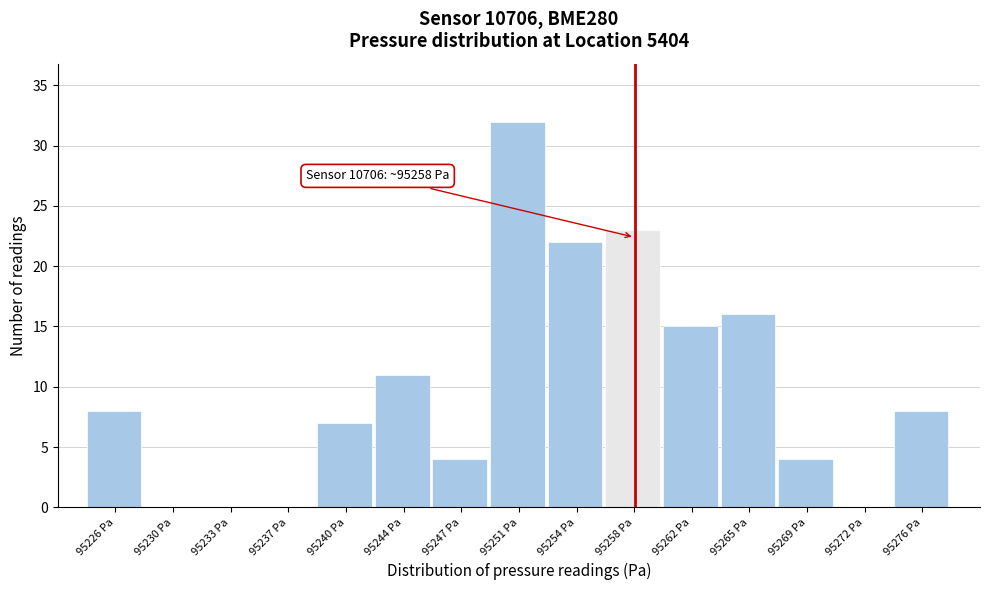

Over which range of the x-axis is the bar tallest?

95249.0 to 95252.5